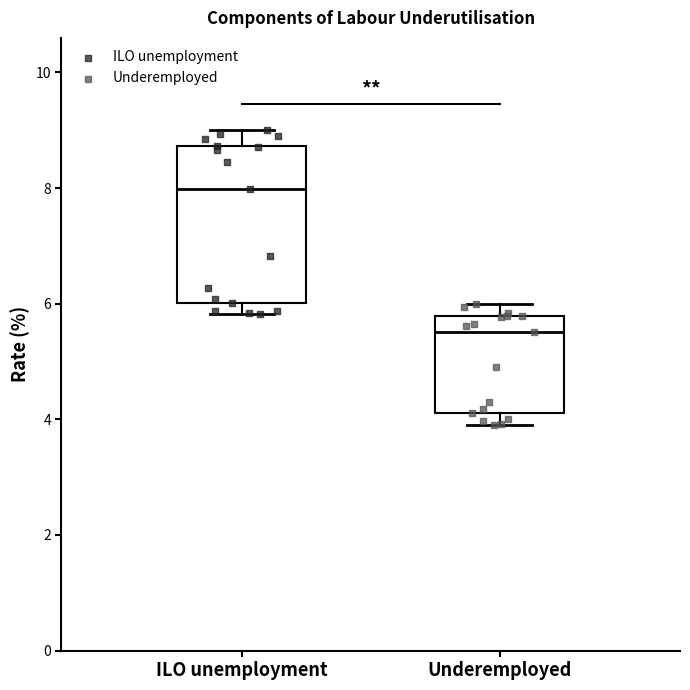

Which box has the highest median line?

ILO unemployment